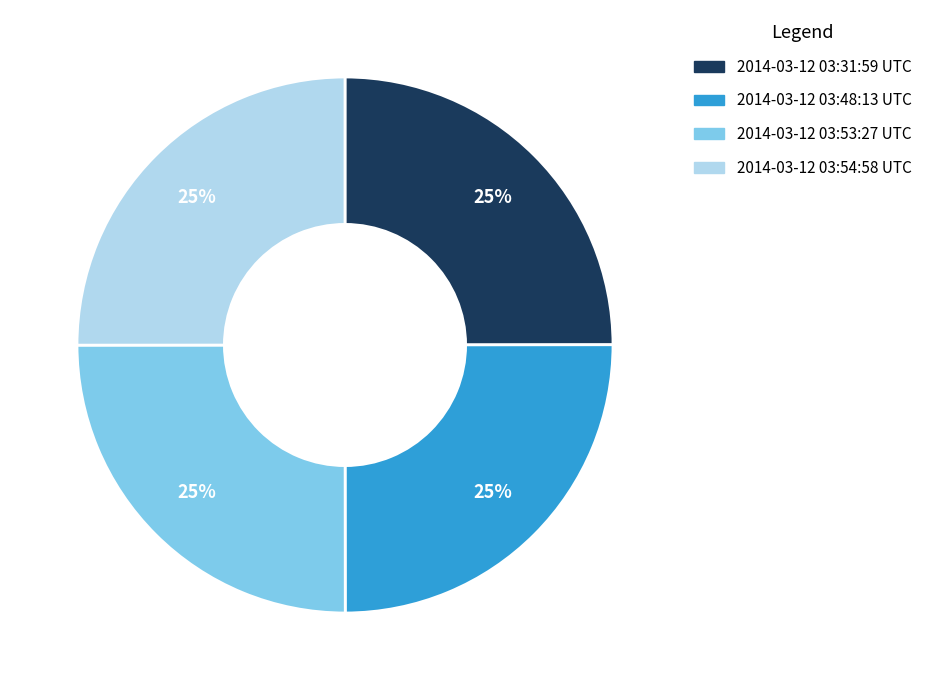

How many segments does this pie chart have?

4